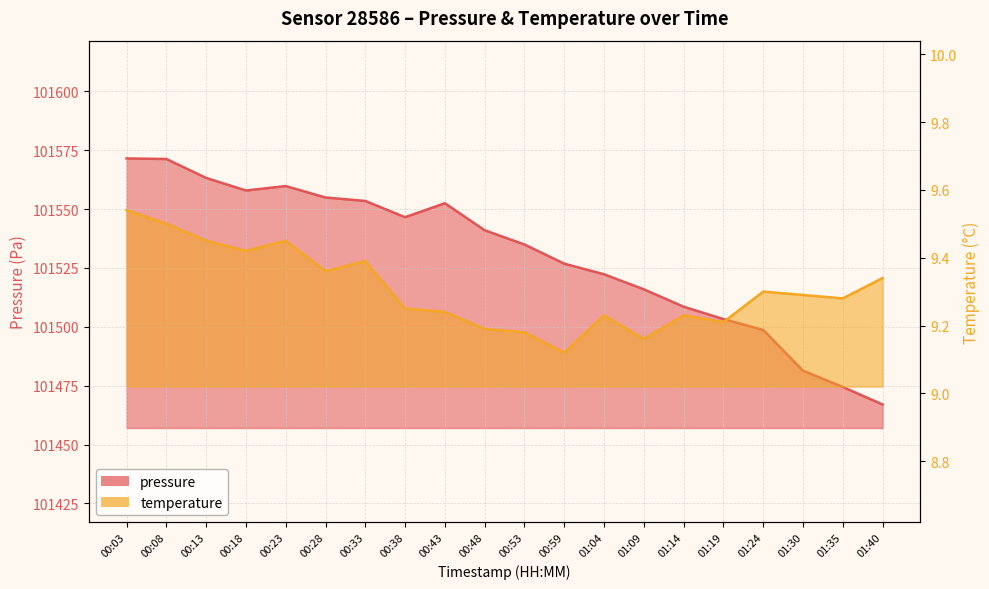

Reading left to right, extract all data points from this chart.

pressure: 101571.5	101571.2	101563.2	101557.9	101559.8	101554.9	101553.4	101546.5	101552.5	101541.0	101534.9	101526.8	101522.3	101515.9	101508.5	101503.3	101498.7	101481.4	101474.4	101467.0
temperature: 9.5	9.5	9.4	9.4	9.4	9.4	9.4	9.2	9.2	9.2	9.2	9.1	9.2	9.2	9.2	9.2	9.3	9.3	9.3	9.3